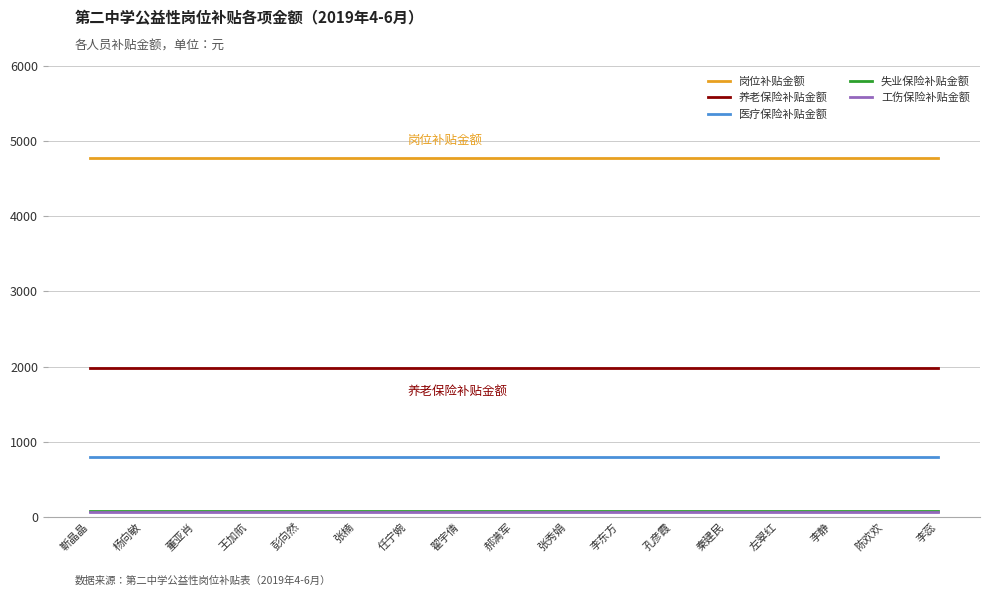

What is the sum of the 岗位补贴金额 values at 郝满军 and 左翠红?

9540.0